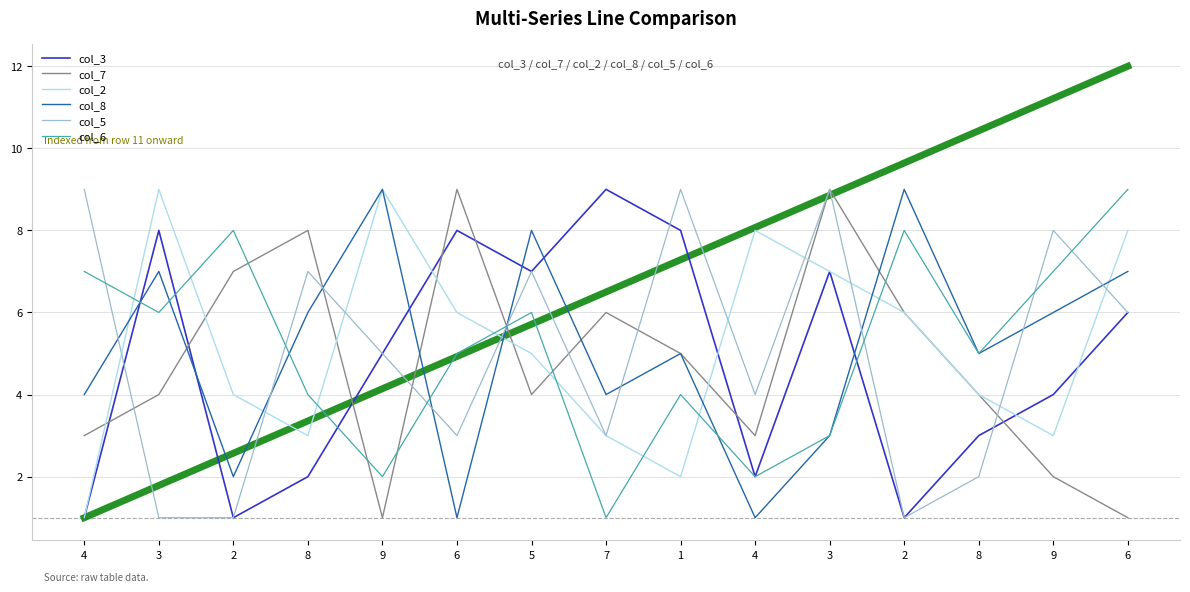

Reading right to left, what are all the values shown in this chart?

col_3: 6=6	9=4	8=3	2=1	3=7	4=2	1=8	7=9	5=7	6=8	9=5	8=2	2=1	3=8	4=1
col_7: 6=1	9=2	8=4	2=6	3=9	4=3	1=5	7=6	5=4	6=9	9=1	8=8	2=7	3=4	4=3
col_2: 6=8	9=3	8=4	2=6	3=7	4=8	1=2	7=3	5=5	6=6	9=9	8=3	2=4	3=9	4=1
col_8: 6=7	9=6	8=5	2=9	3=3	4=1	1=5	7=4	5=8	6=1	9=9	8=6	2=2	3=7	4=4
col_5: 6=6	9=8	8=2	2=1	3=9	4=4	1=9	7=3	5=7	6=3	9=5	8=7	2=1	3=1	4=9
col_6: 6=9	9=7	8=5	2=8	3=3	4=2	1=4	7=1	5=6	6=5	9=2	8=4	2=8	3=6	4=7